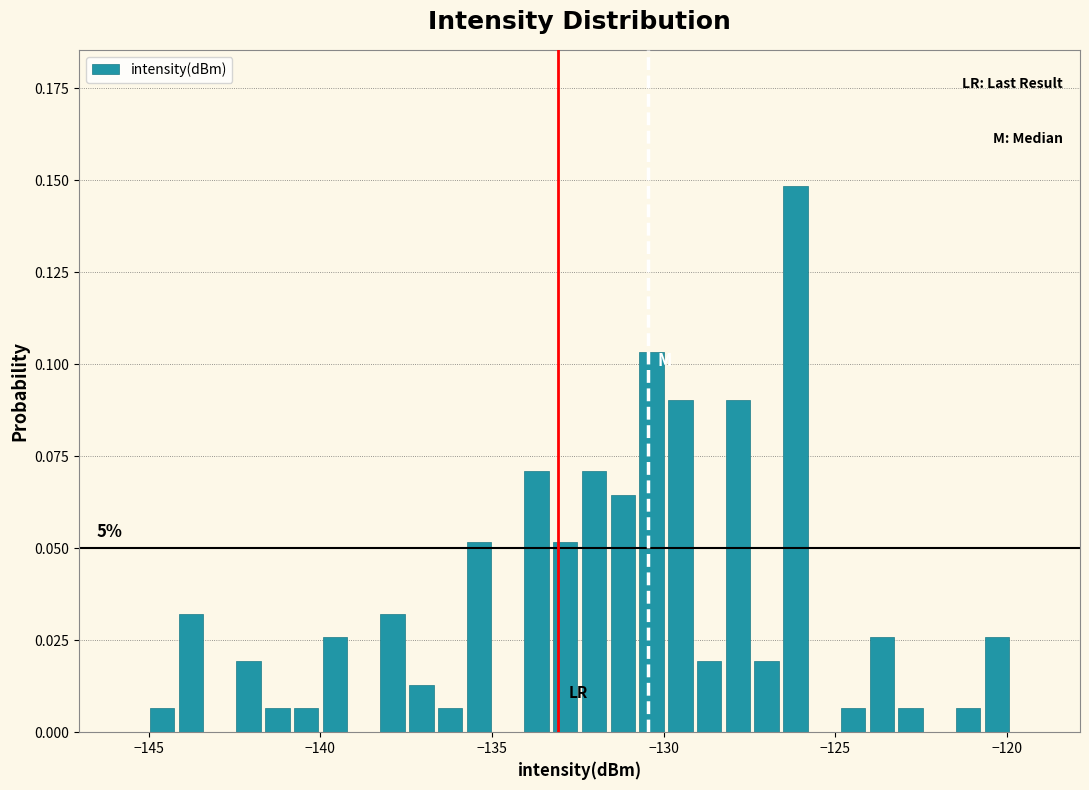

Around what value on the x-axis is the tallest bar? Give the approximate position of its centre, as read against the axis.

-126.0